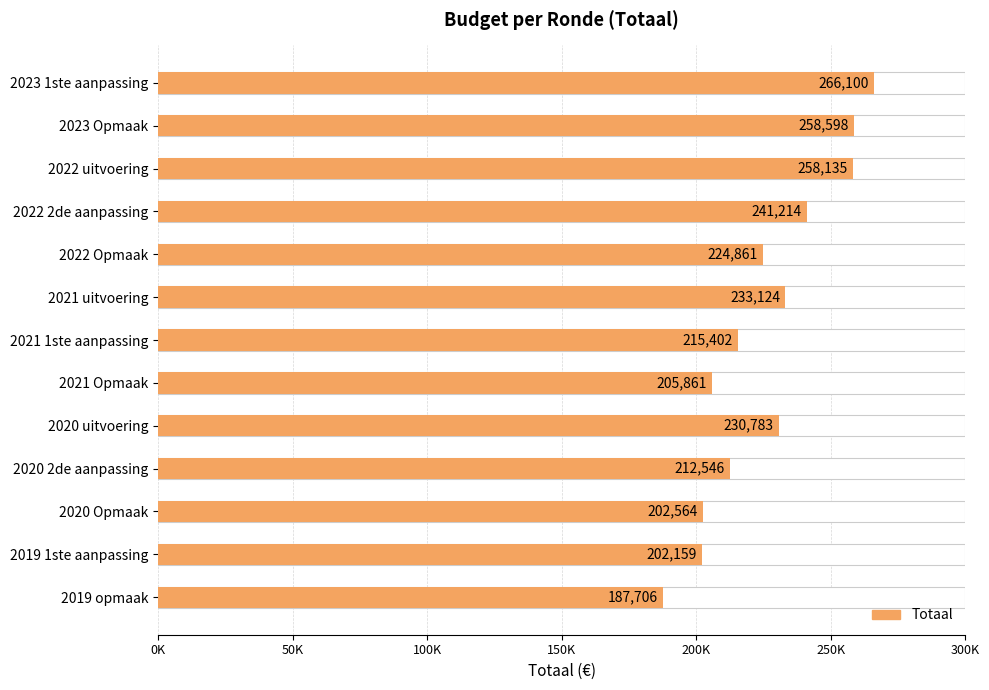

What is the difference between the values at 2020 Opmaak and 2021 1ste aanpassing?

12838